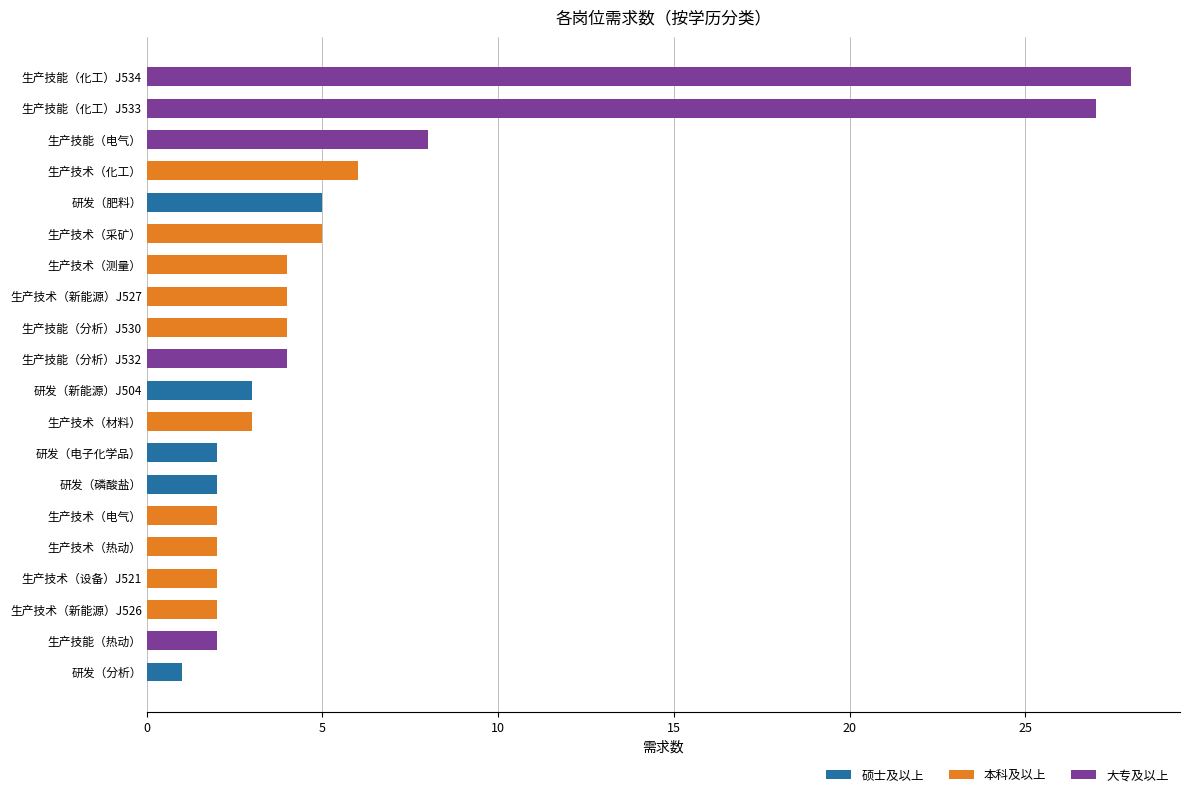

Is it true that 硕士及以上 equals 0 at 生产技能（分析）J532?

True